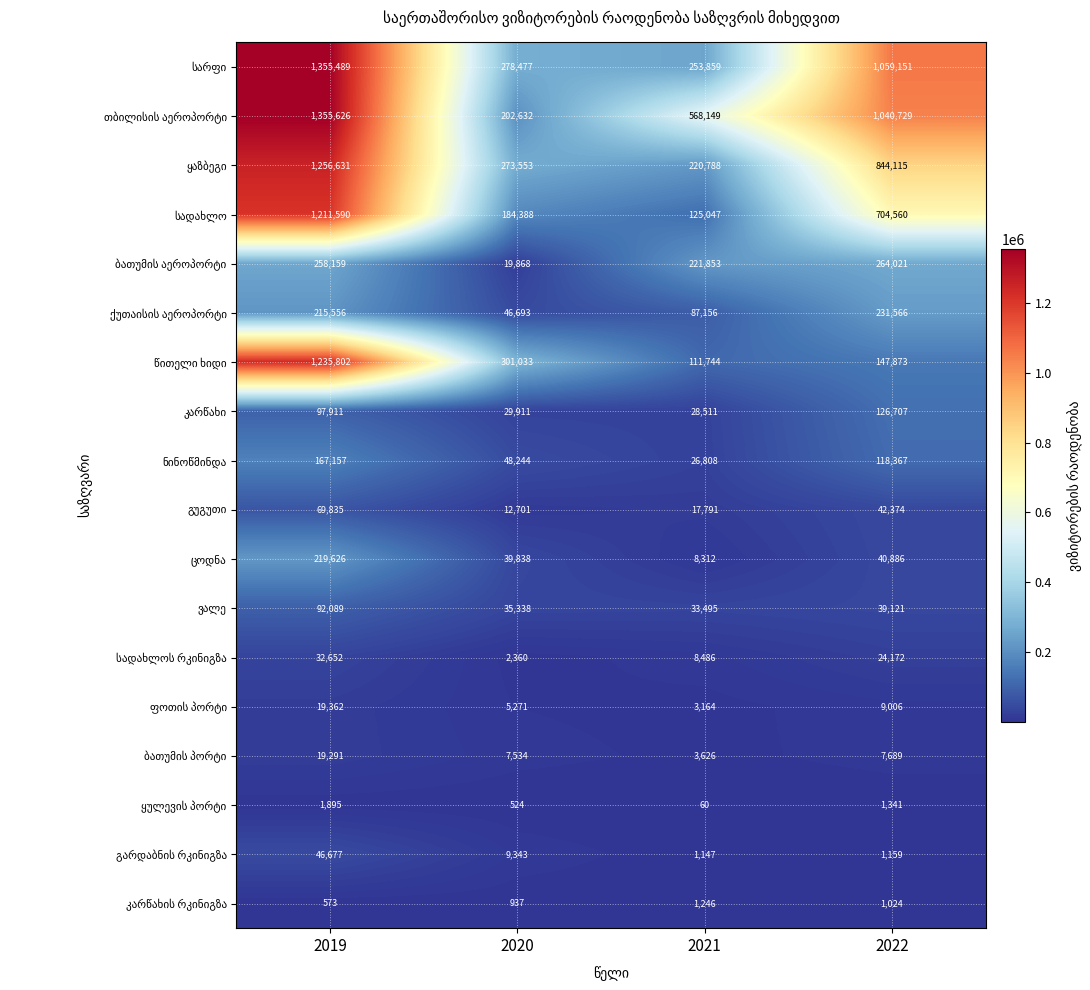

Which label corresponds to the largest value in the chart?

2019